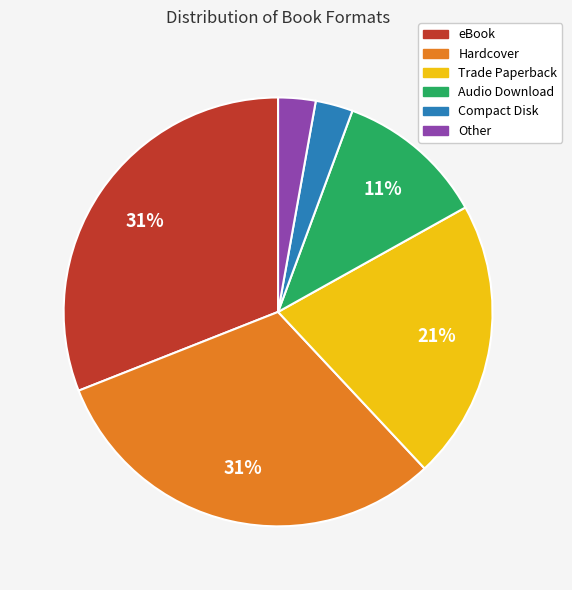

How many segments does this pie chart have?

6